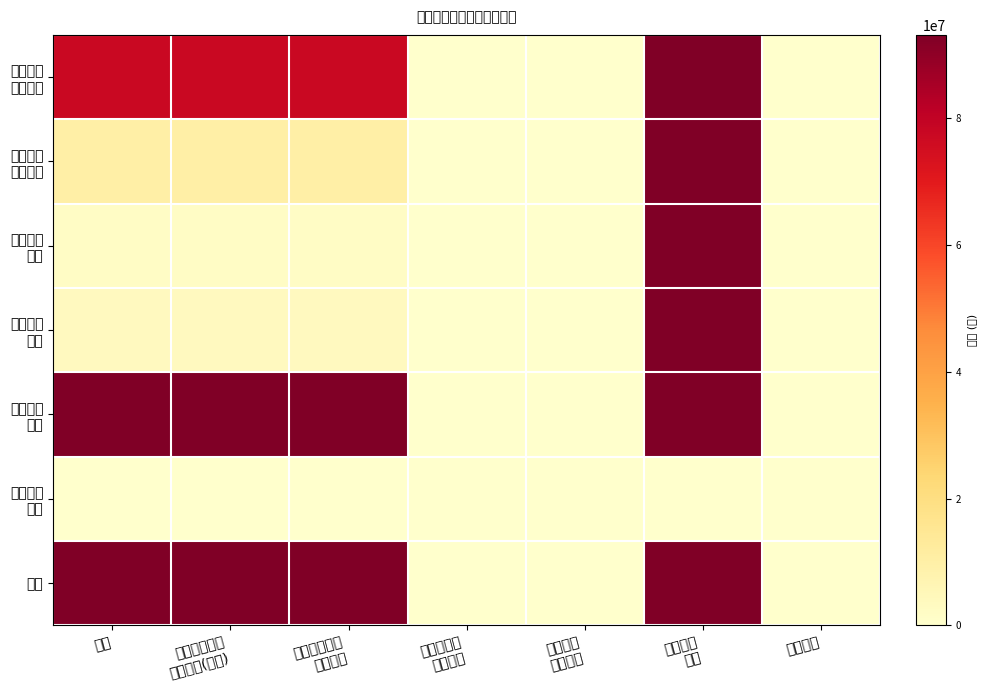

Which category has the lowest value across all series?

政府性基金
预算拨款